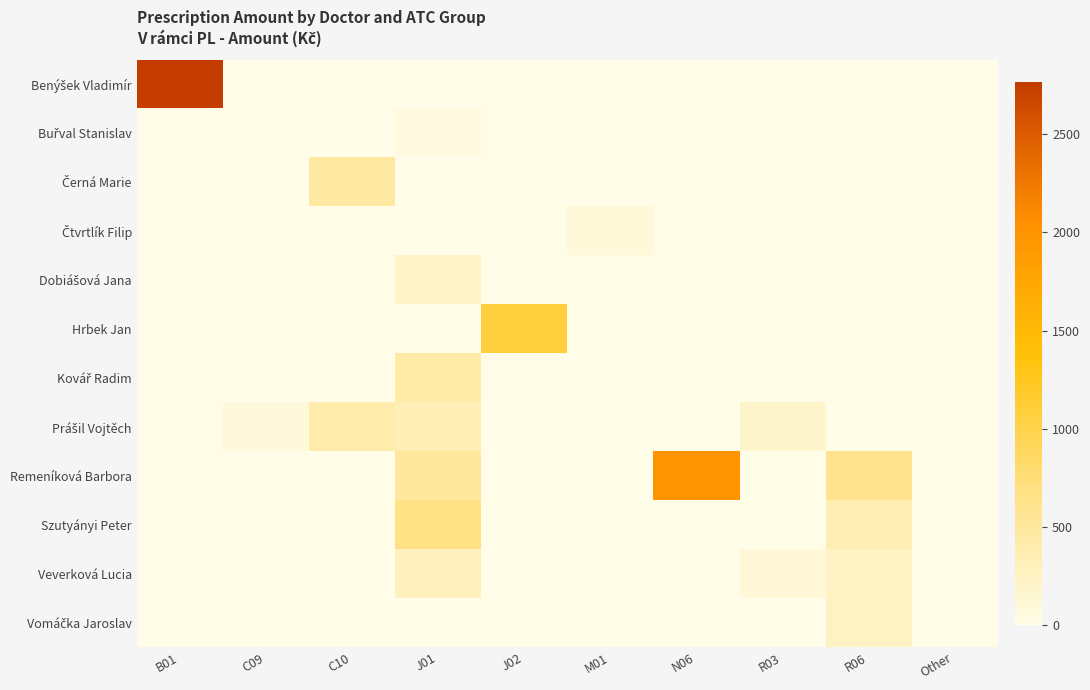

At Other, list the series in order from smallest to largest.

Benýšek Vladimír, Buřval Stanislav, Černá Marie, Čtvrtlík Filip, Dobiášová Jana, Hrbek Jan, Kovář Radim, Prášil Vojtěch, Remeníková Barbora, Szutyányi Peter, Veverková Lucia, Vomáčka Jaroslav